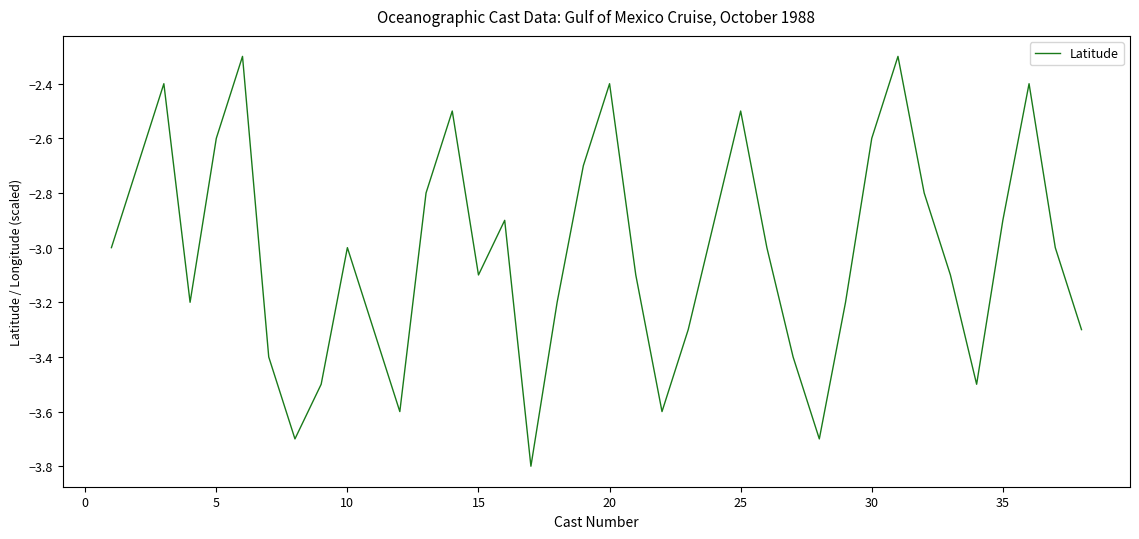

What is the smallest value displayed?

-3.8